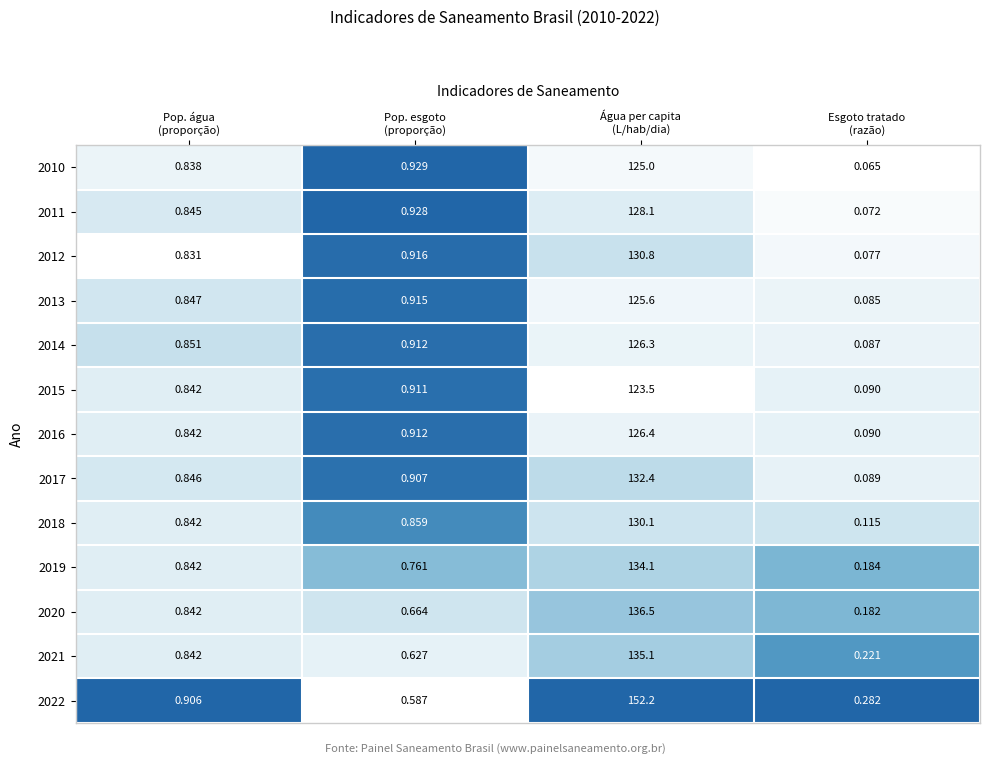

Which category has the highest value across all series?

Água per capita
(L/hab/dia)